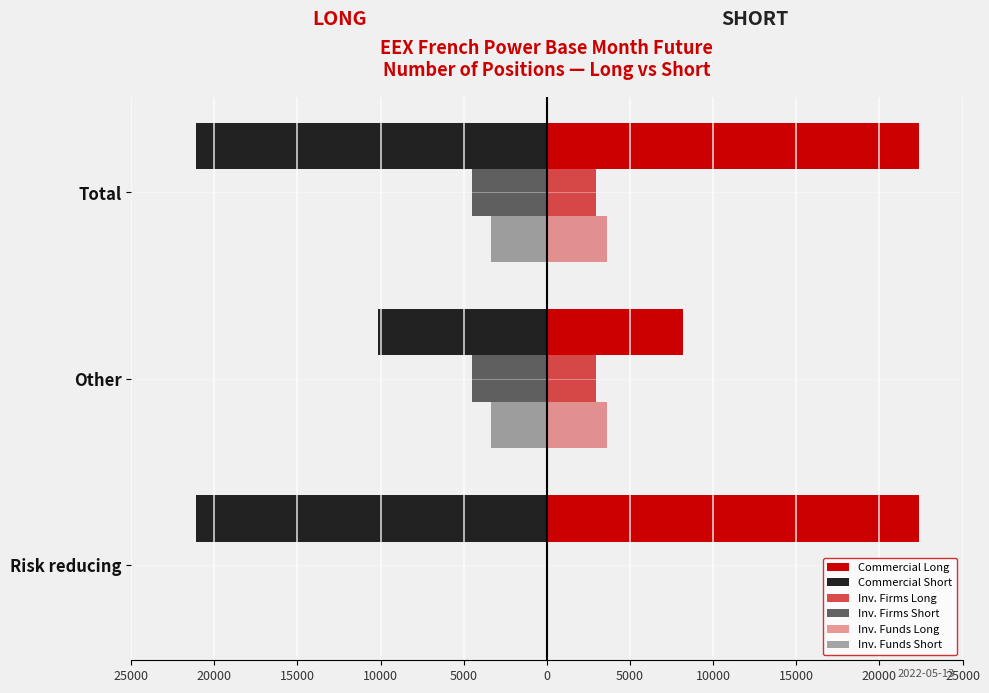

Which series has the widest spread of values?

Commercial Long